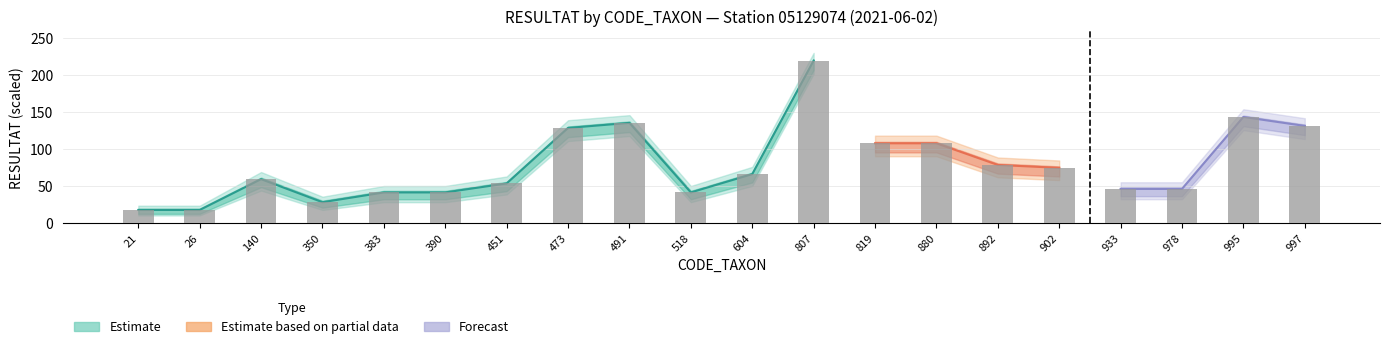

How many bars are there in total?

20